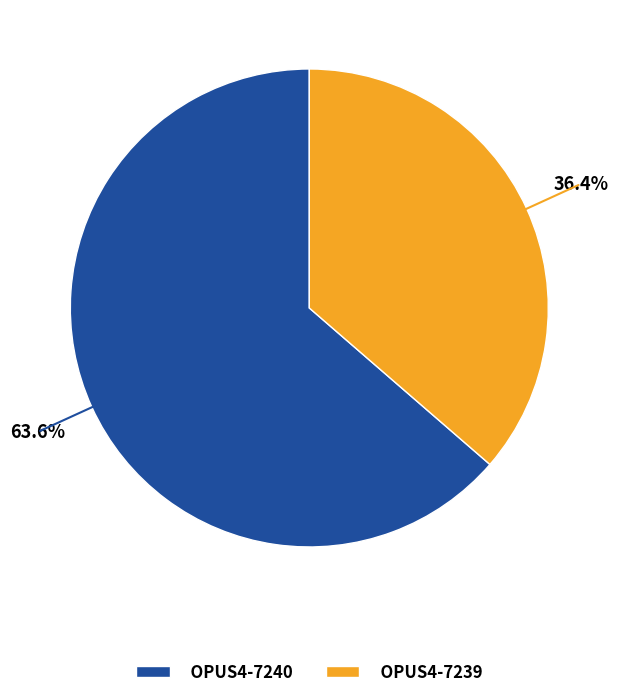

Which slice is the smallest?

OPUS4-7239